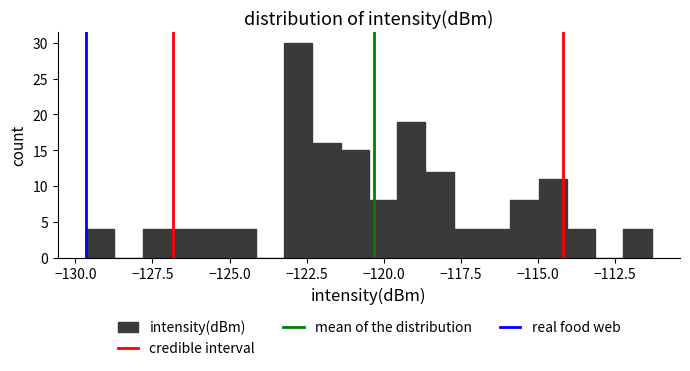

Read against the x-axis, roughly where is the centre of the tallest bar?

-123.0